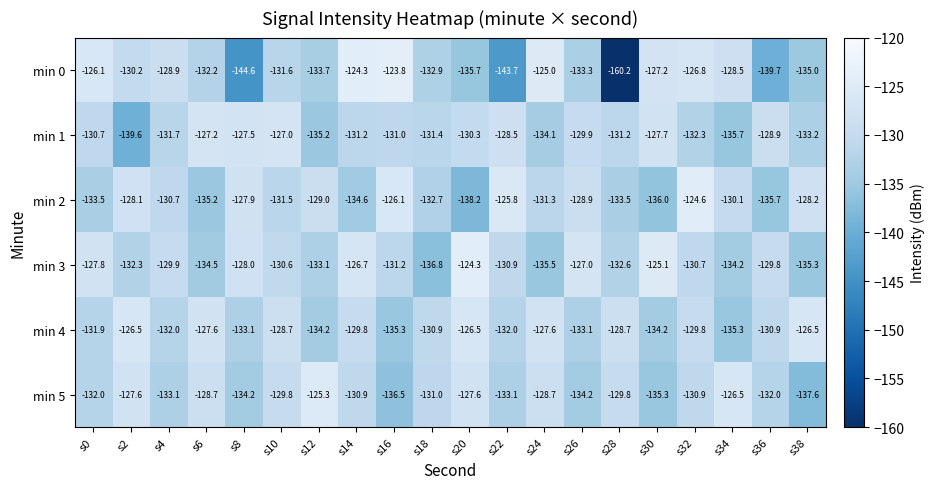

What is the sum of all min 1 values?

-2624.3